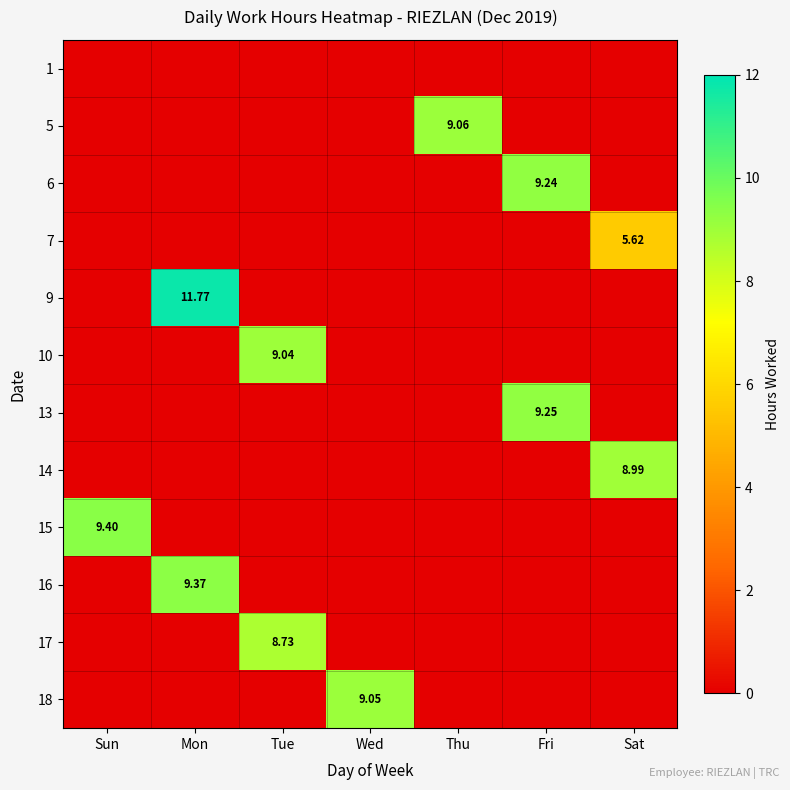

How many values in the 6 series exceed 0?

1